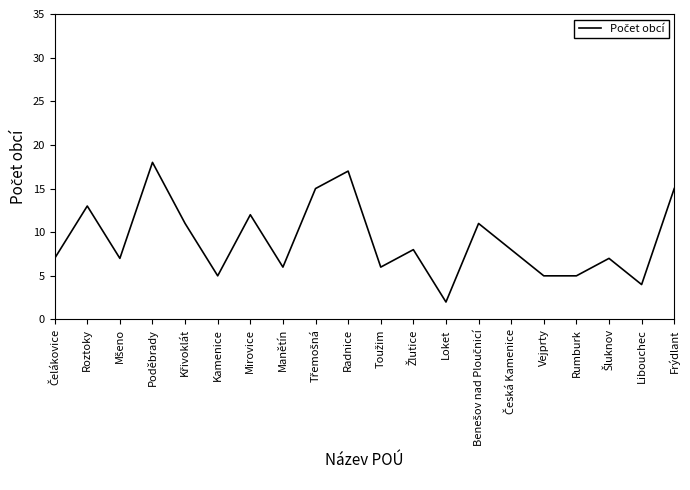

What is the approximate value at Mirovice?

12